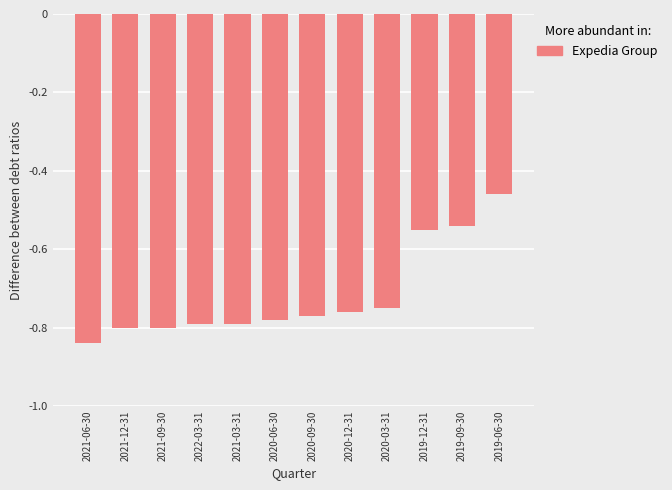

What is the difference between the values at 2020-03-31 and 2019-06-30?

0.3